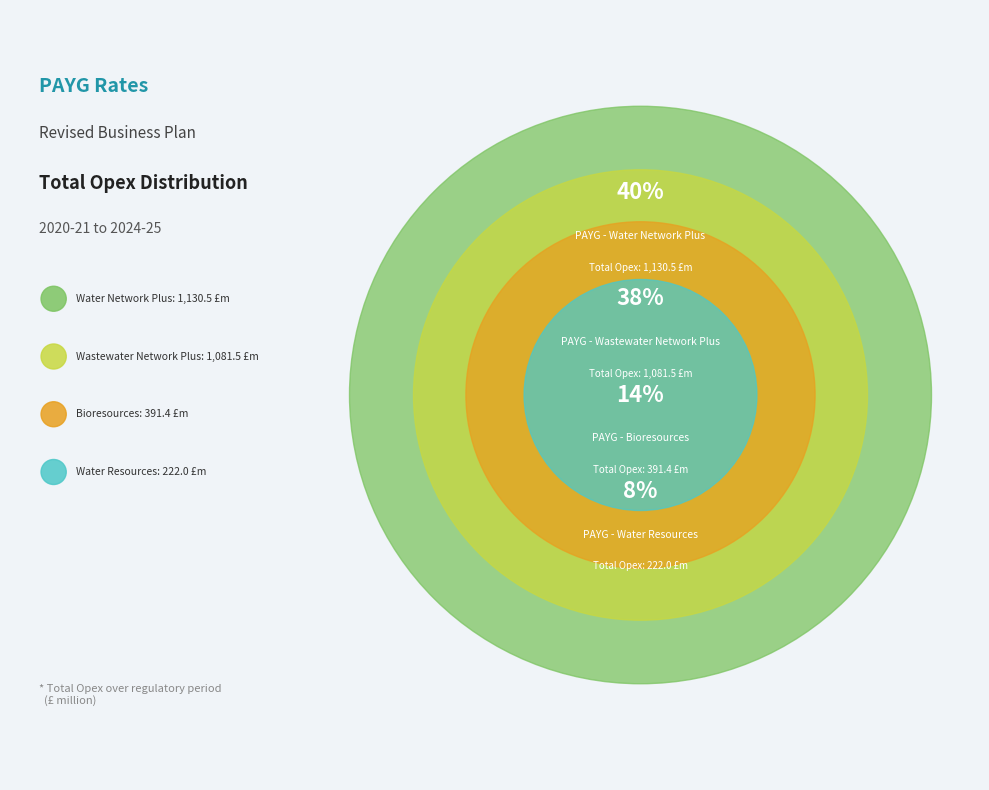

Does PAYG - Water Resources account for over 50% of the chart?

No